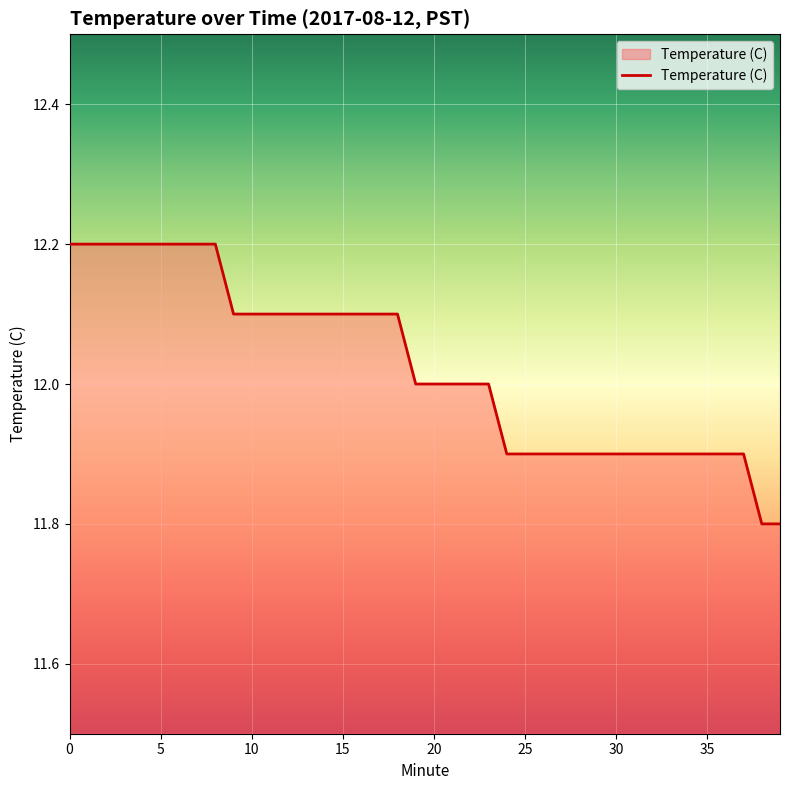

What is the difference between the maximum and minimum values?

0.4